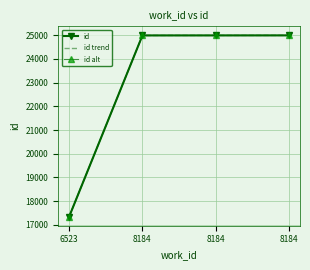

What is the difference between the highest and lowest values at 8184?

1